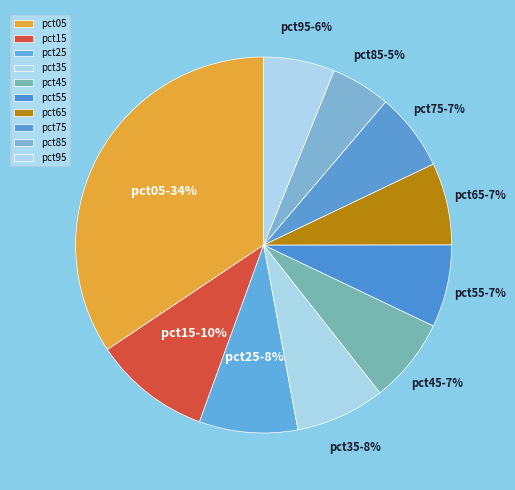

To the nearest percent, what percentage of the pie is pct95?

6%